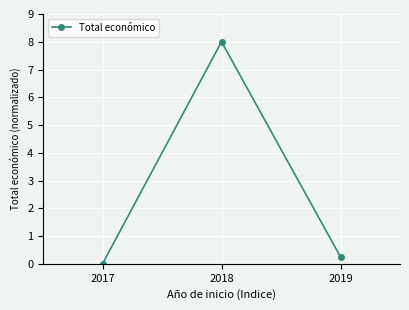

How many lines are shown in the chart?

1